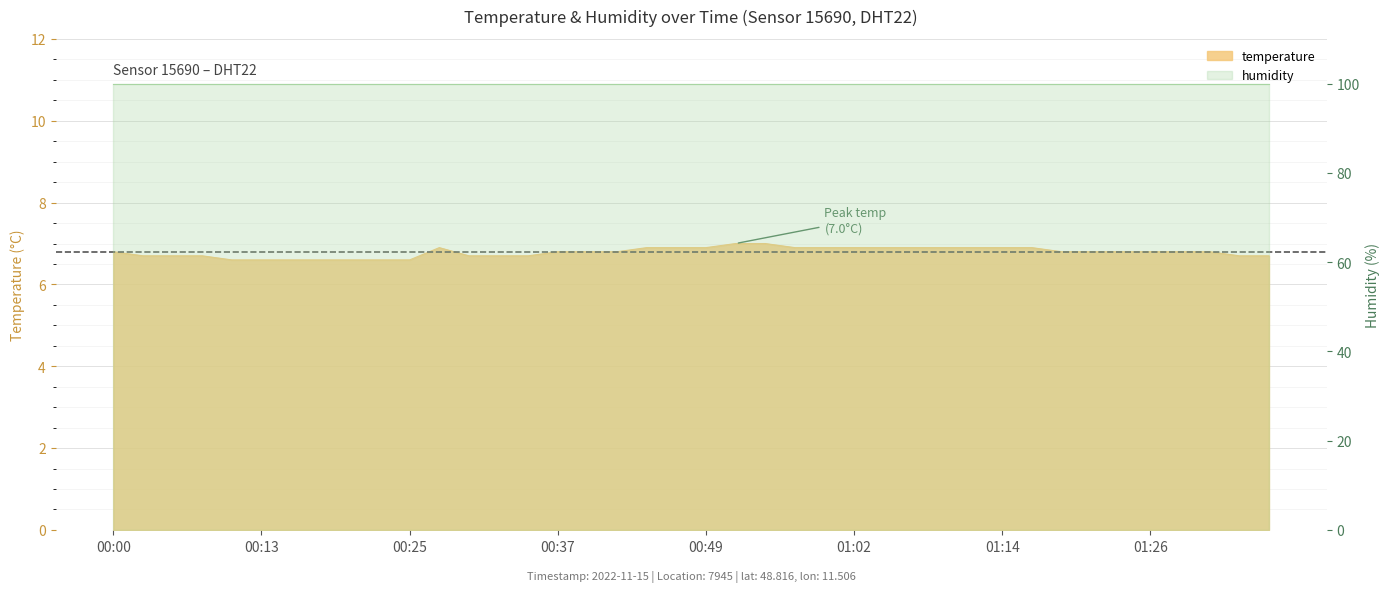

Which category has the lowest value across all series?

00:10